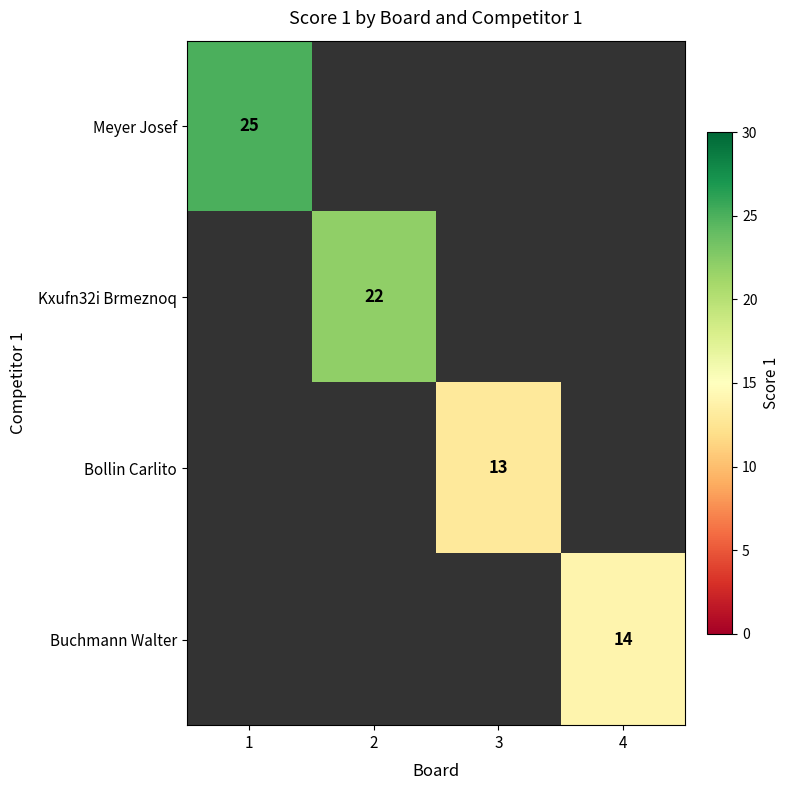

The Buchmann Walter series shows 14 at 4. True or false?

True